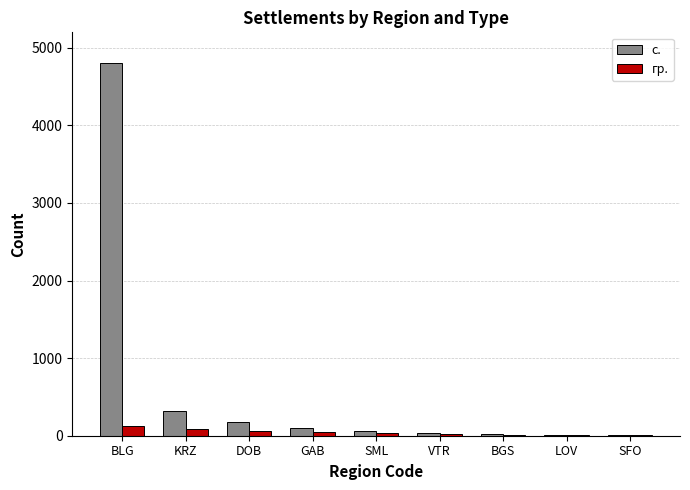

Read the гр. value at SML, to the nearest 50.

50